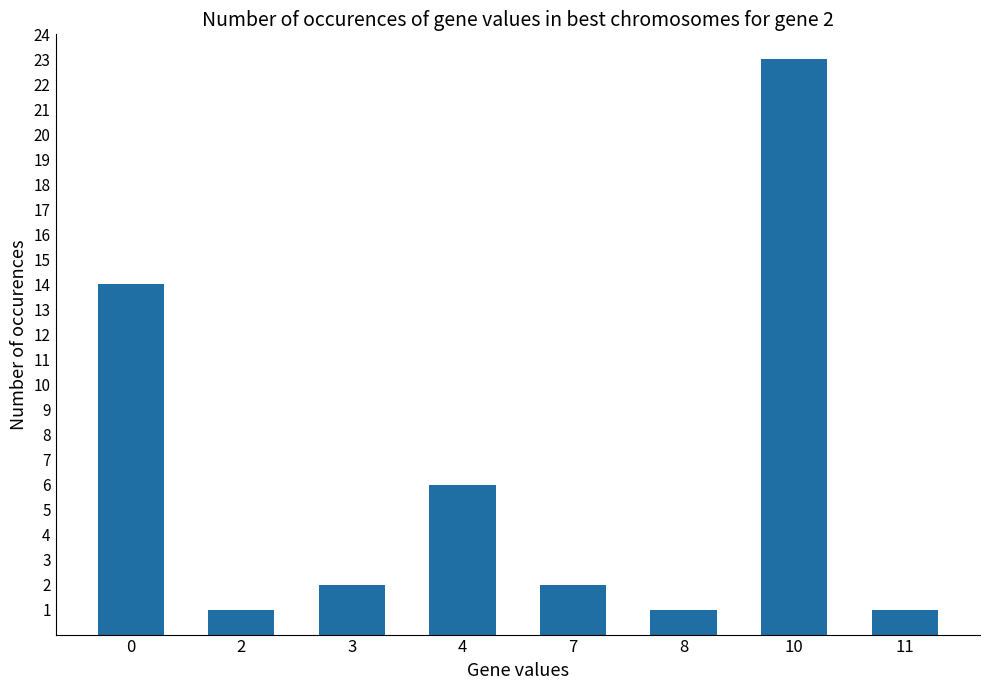

Between 8 and 7, which is larger?

7